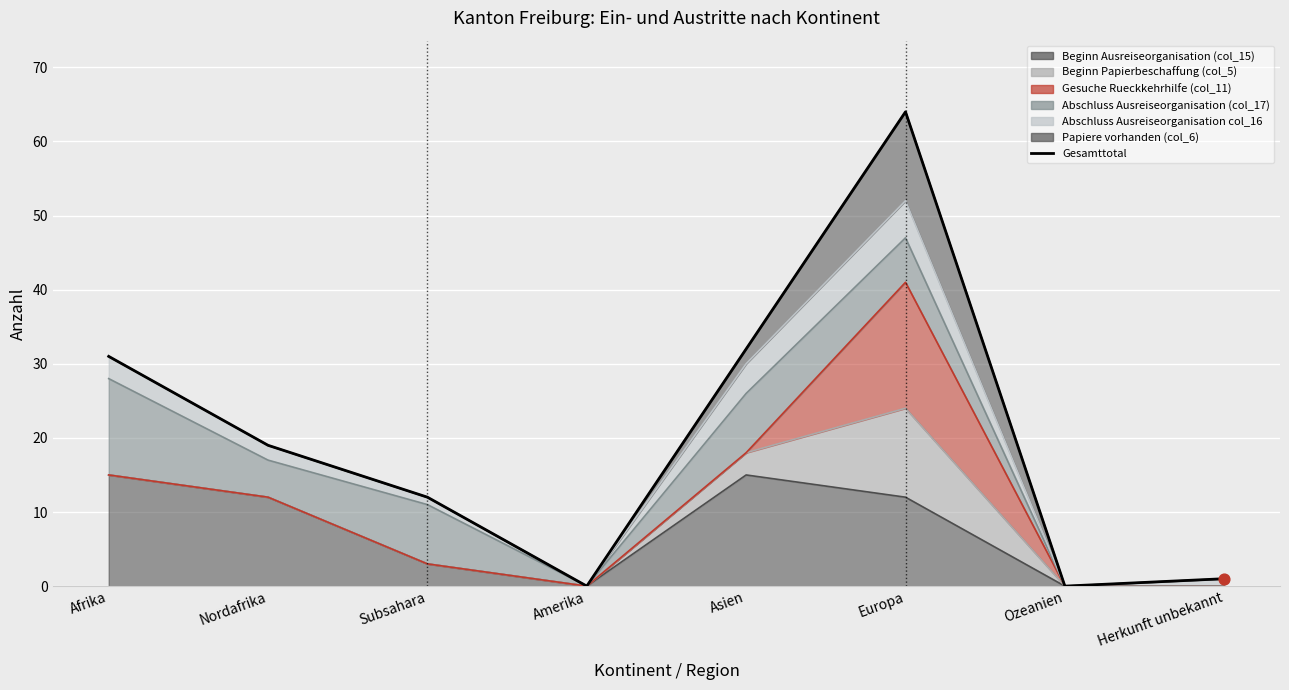

Which has a higher value, Europa or Herkunft unbekannt?

Europa